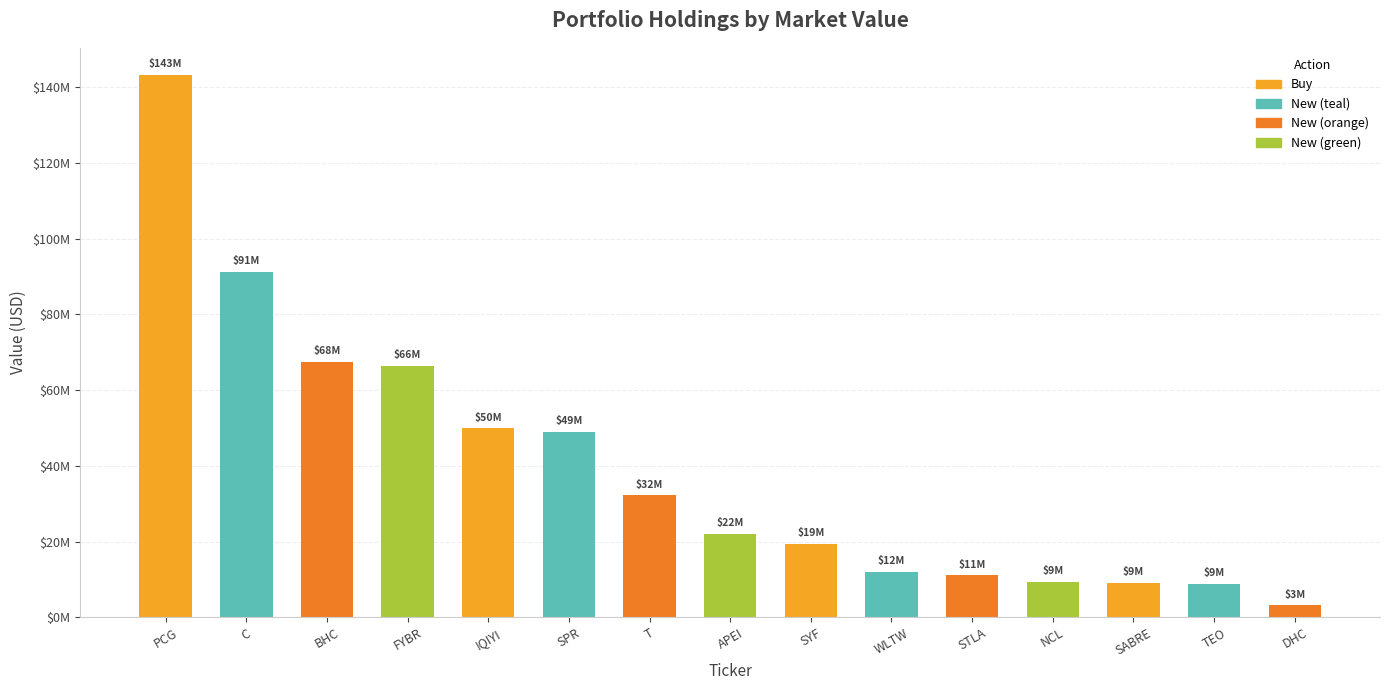

Between NCL and STLA, which is larger?

STLA